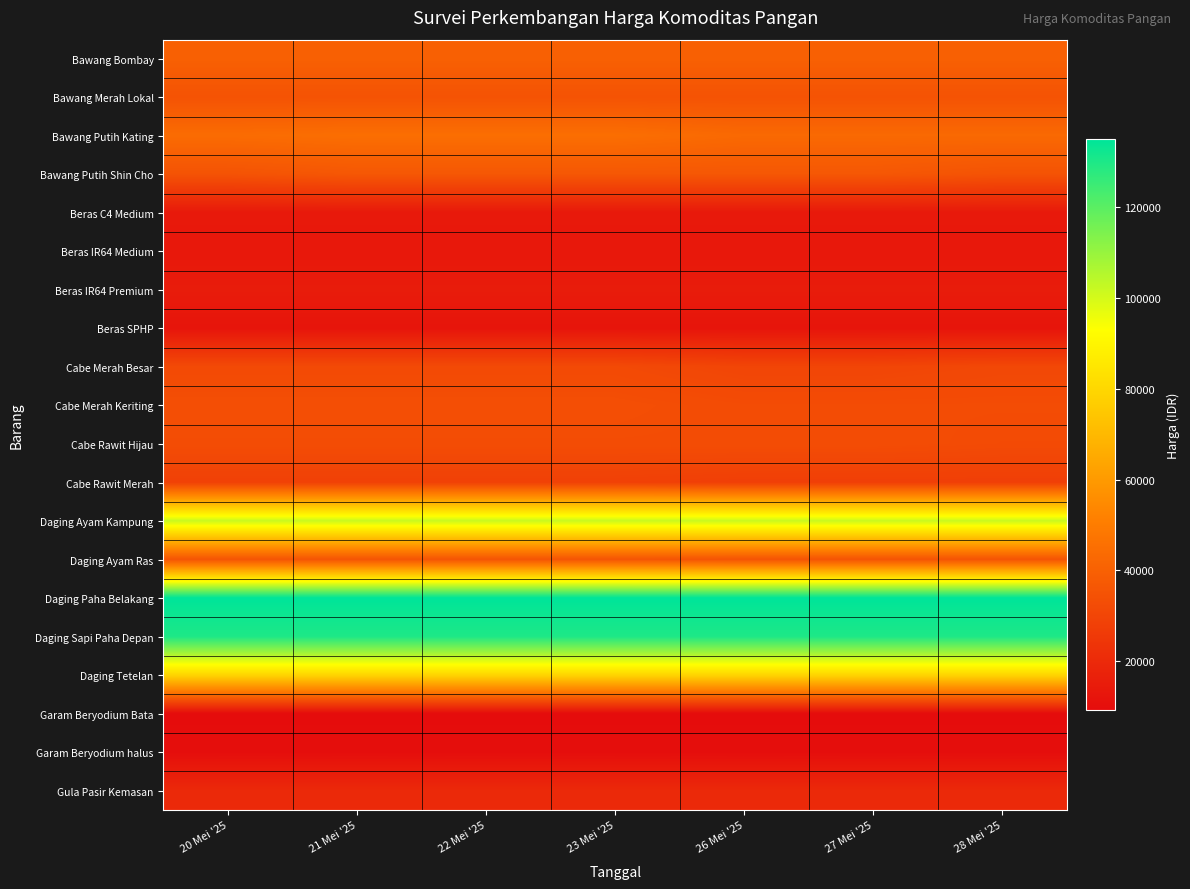

Between 22 Mei '25 and 28 Mei '25, which is larger?

22 Mei '25